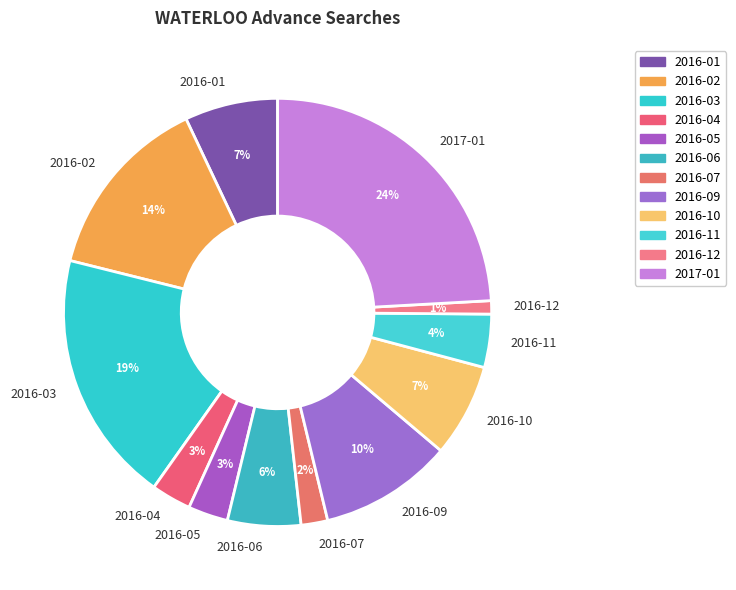

Is there a majority slice in this chart?

No